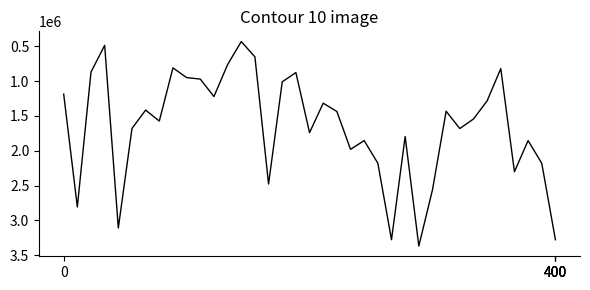

What is the difference between the maximum and minimum values?

2934143.7